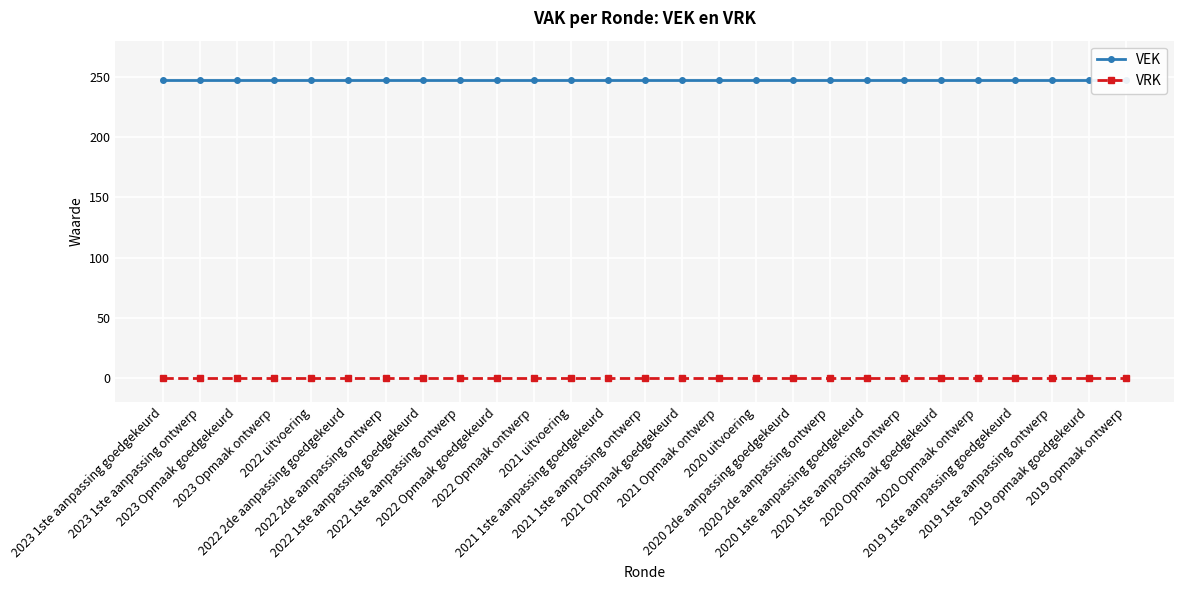

How many lines are shown in the chart?

2